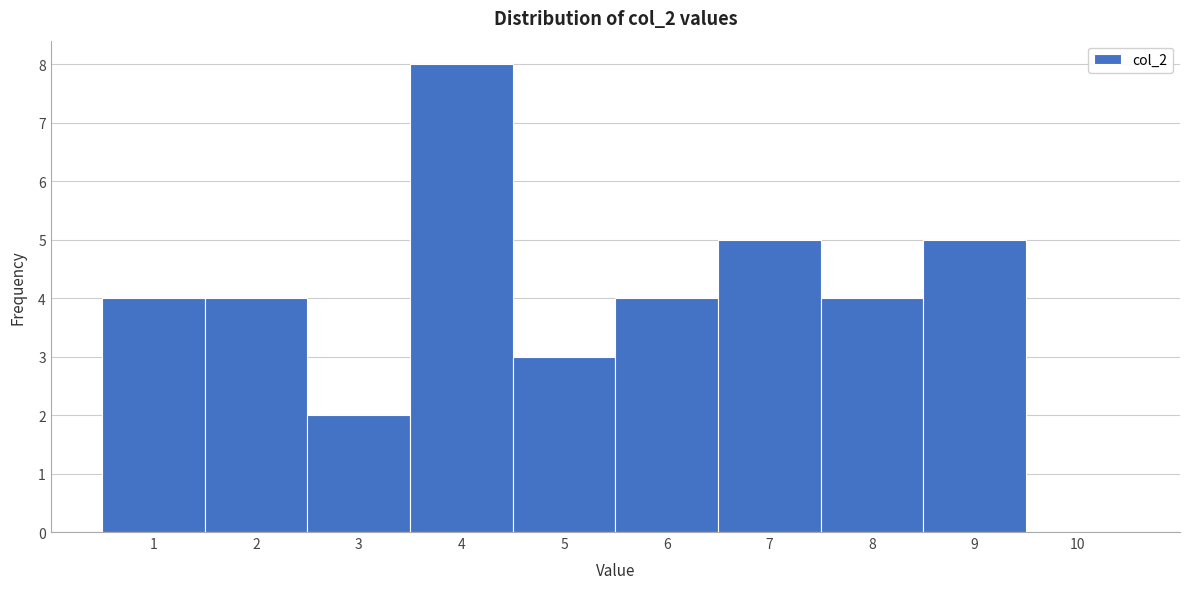

Reading left to right, transcribe this chart: for each bar, give the range it covers on the x-axis and its height. The values are not printed on the chart, so give them approximately, as read against the axis.

0.5 to 1.5: 4
1.5 to 2.5: 4
2.5 to 3.5: 2
3.5 to 4.5: 8
4.5 to 5.5: 3
5.5 to 6.5: 4
6.5 to 7.5: 5
7.5 to 8.5: 4
8.5 to 9.5: 5
9.5 to 10.5: 0